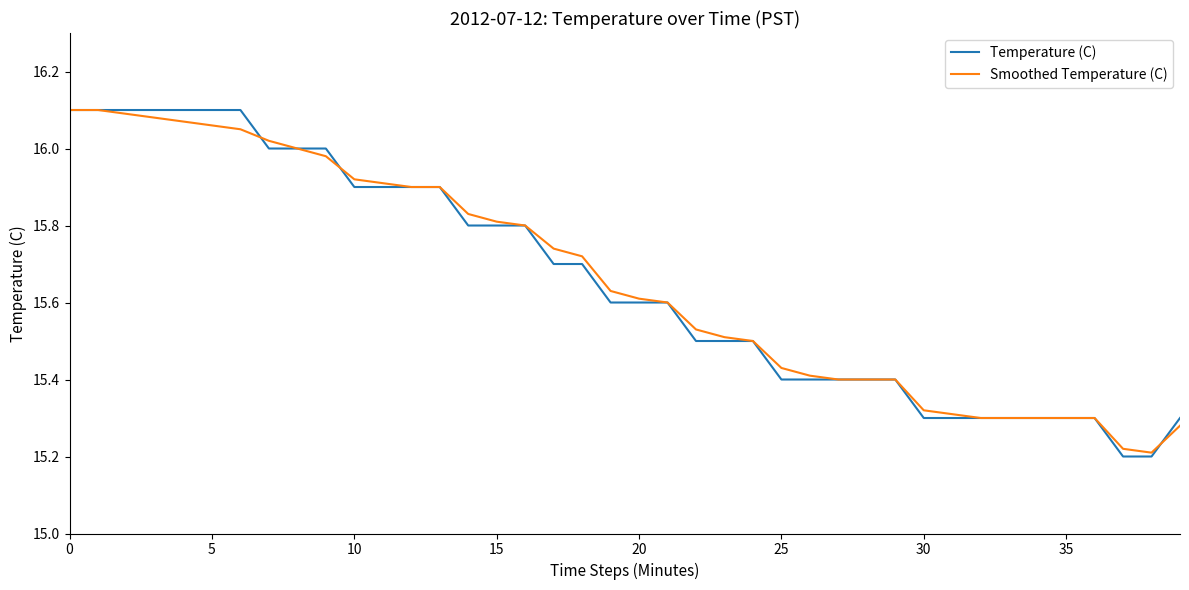

Which series has the widest spread of values?

Temperature (C)